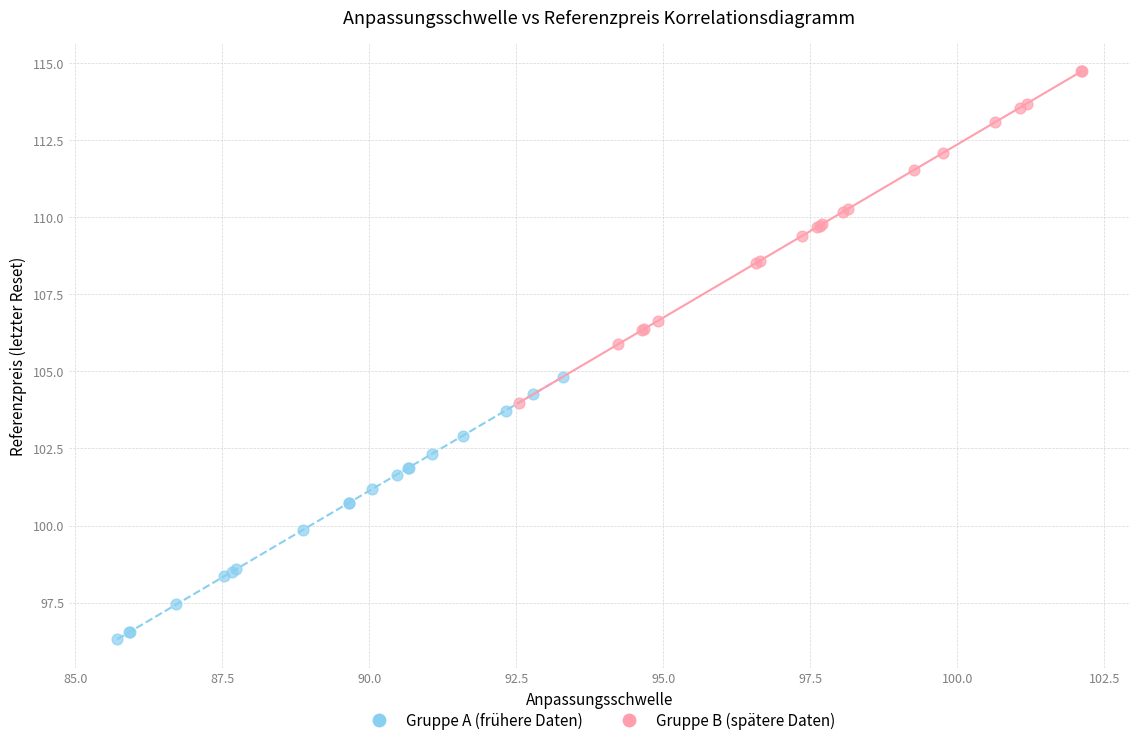

Which series reaches the maximum Y coordinate?

Gruppe B (spätere Daten)